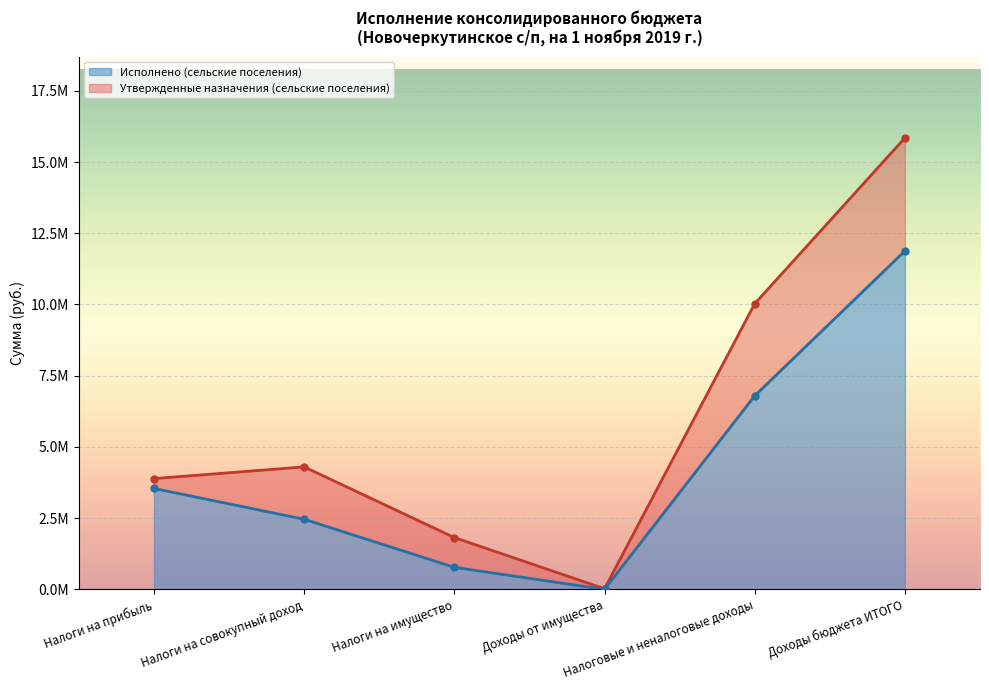

What is the sum of the Утвержденные назначения (сельские поселения) values at Налоговые и неналоговые доходы and Налоги на совокупный доход?

14325500.0